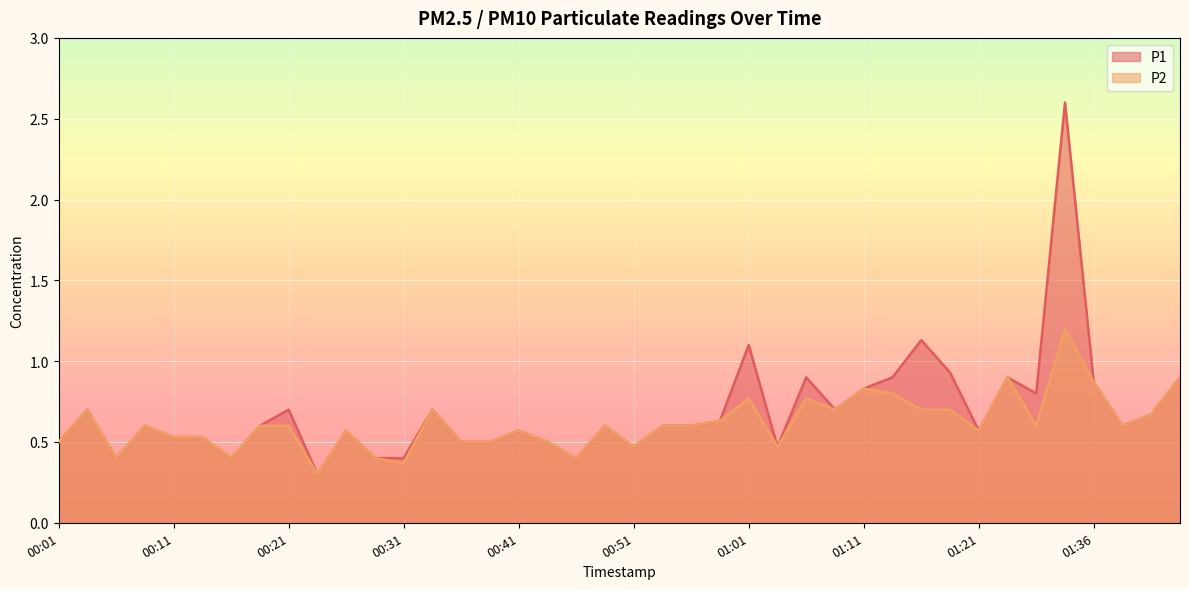

What is the approximate value of P1 at 00:06?

0.4